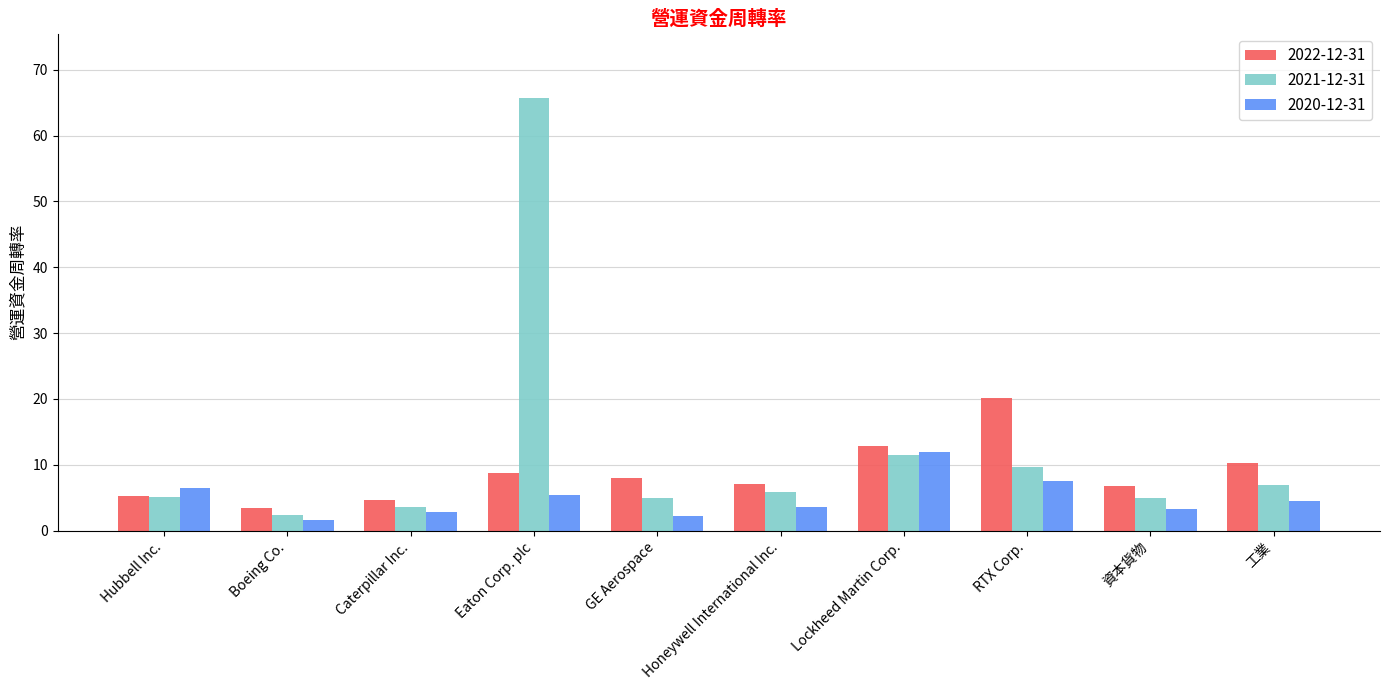

The 2020-12-31 series shows 4.5 at 工業. True or false?

True